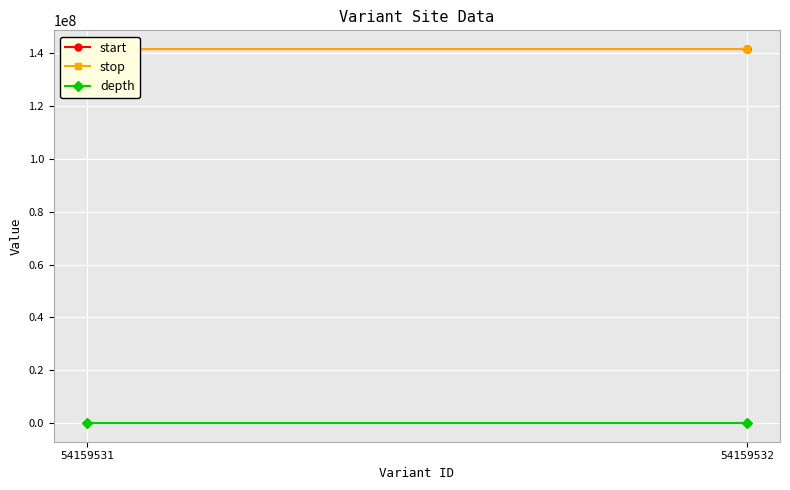

What is the difference between the maximum and minimum values in the depth series?

1